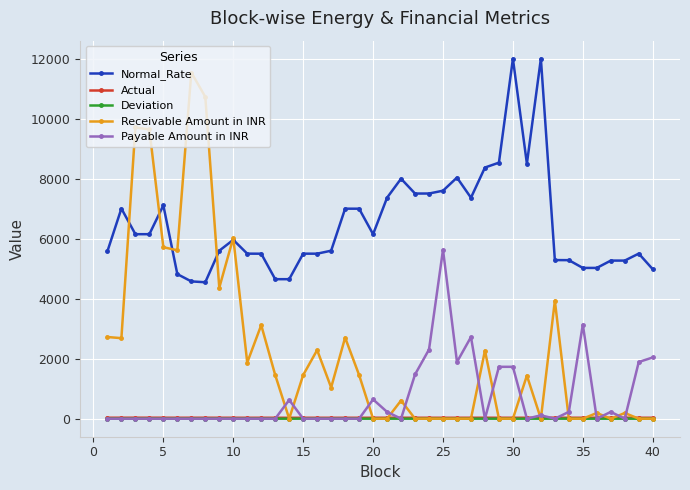

Which series has the largest total across all categories?

Normal_Rate